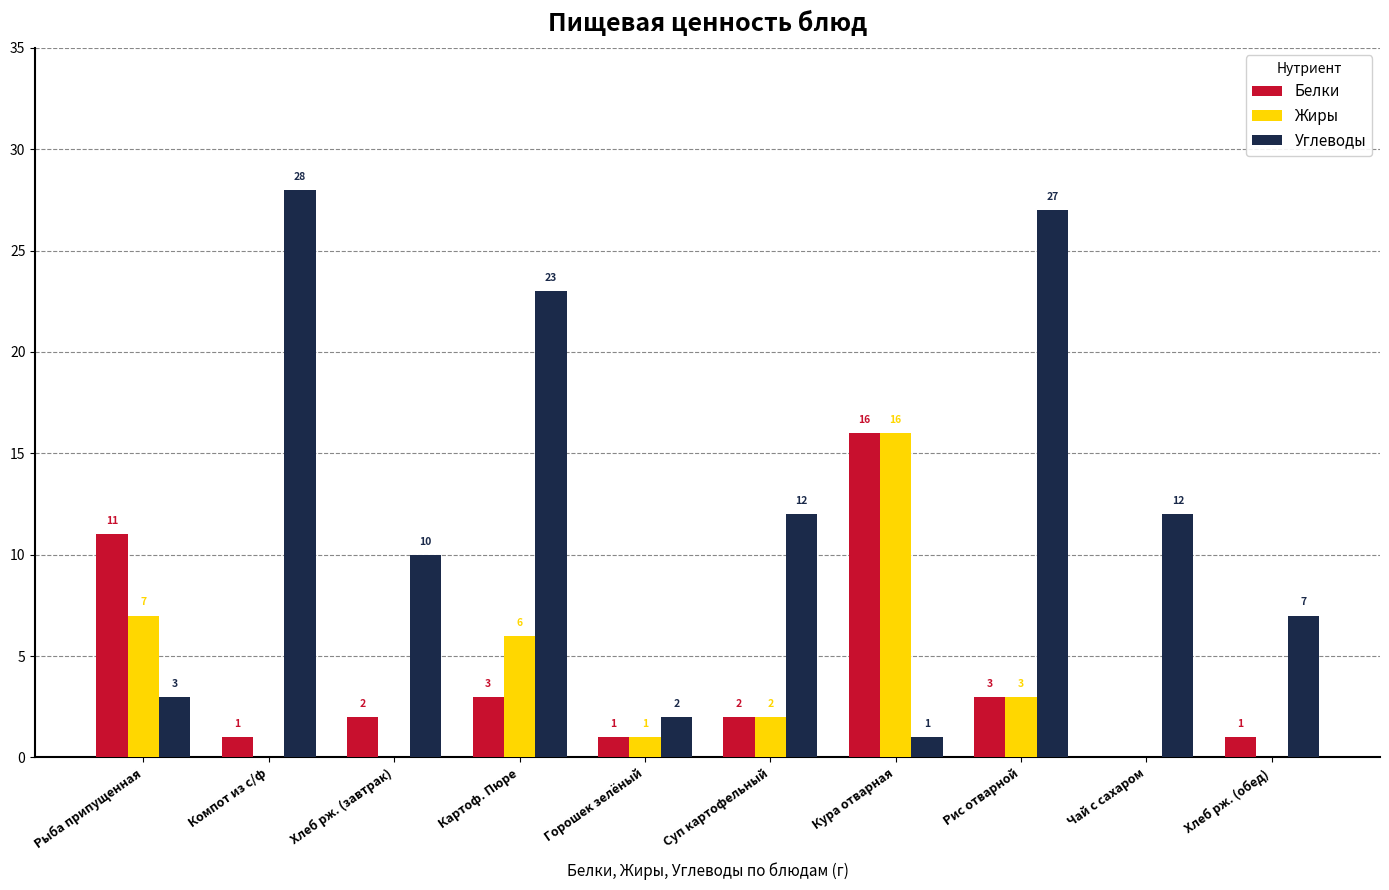

What is the maximum value for Углеводы?

28